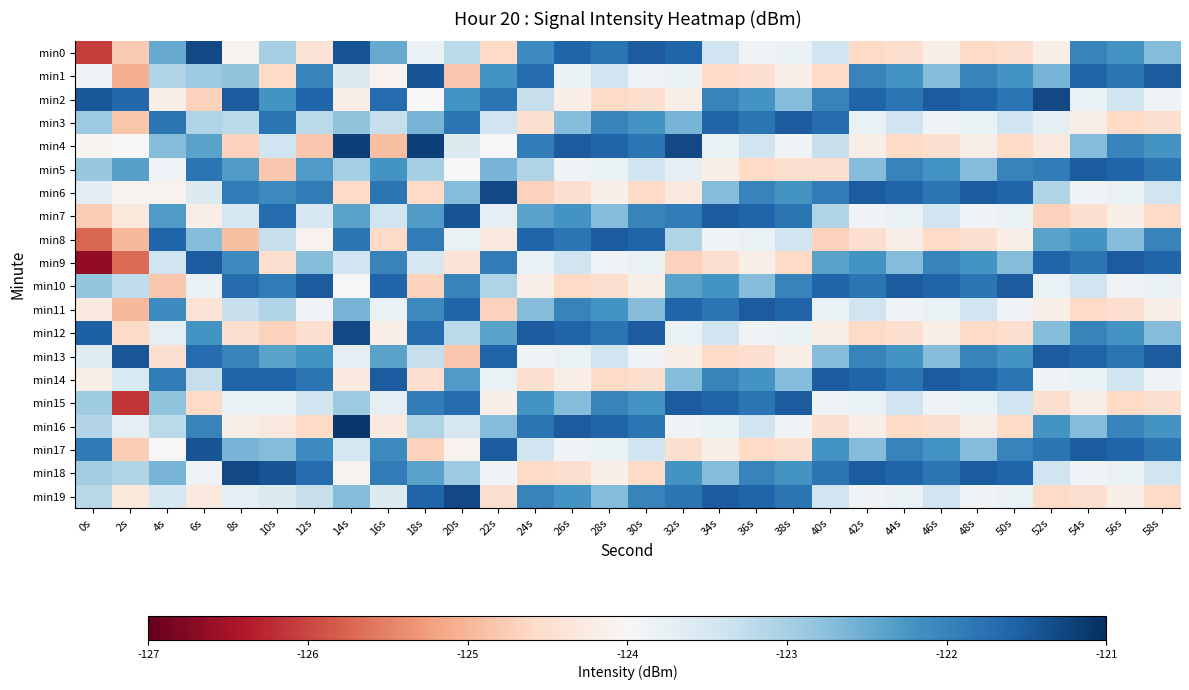

Reading right to left, extract all data points from this chart.

min0: 58s=-122.7	56s=-122.2	54s=-122.0	52s=-124.2	50s=-124.5	48s=-124.6	46s=-124.2	44s=-124.5	42s=-124.6	40s=-123.4	38s=-123.8	36s=-123.9	34s=-123.4	32s=-121.6	30s=-121.5	28s=-121.8	26s=-121.6	24s=-122.1	22s=-124.6	20s=-123.2	18s=-123.8	16s=-122.5	14s=-121.4	12s=-124.4	10s=-123.0	8s=-124.1	6s=-121.3	4s=-122.5	2s=-124.8	0s=-126.1
min1: 58s=-121.5	56s=-121.8	54s=-121.6	52s=-122.6	50s=-122.2	48s=-122.0	46s=-122.7	44s=-122.2	42s=-122.0	40s=-124.6	38s=-124.2	36s=-124.5	34s=-124.6	32s=-123.8	30s=-123.9	28s=-123.4	26s=-123.8	24s=-121.7	22s=-122.2	20s=-124.8	18s=-121.4	16s=-124.1	14s=-123.6	12s=-122.0	10s=-124.6	8s=-122.8	6s=-122.9	4s=-123.1	2s=-125.1	0s=-123.9
min2: 58s=-123.9	56s=-123.4	54s=-123.8	52s=-121.3	50s=-121.8	48s=-121.6	46s=-121.5	44s=-121.8	42s=-121.6	40s=-122.0	38s=-122.7	36s=-122.2	34s=-122.0	32s=-124.2	30s=-124.5	28s=-124.6	26s=-124.2	24s=-123.3	22s=-121.8	20s=-122.2	18s=-124.0	16s=-121.7	14s=-124.2	12s=-121.6	10s=-122.2	8s=-121.5	6s=-124.7	4s=-124.2	2s=-121.6	0s=-121.5
min3: 58s=-124.5	56s=-124.6	54s=-124.2	52s=-123.7	50s=-123.4	48s=-123.8	46s=-123.9	44s=-123.4	42s=-123.8	40s=-121.7	38s=-121.5	36s=-121.8	34s=-121.6	32s=-122.6	30s=-122.2	28s=-122.0	26s=-122.7	24s=-124.5	22s=-123.4	20s=-121.8	18s=-122.6	16s=-123.3	14s=-122.8	12s=-123.2	10s=-121.8	8s=-123.2	6s=-123.1	4s=-121.8	2s=-124.8	0s=-122.9
min4: 58s=-122.2	56s=-122.0	54s=-122.7	52s=-124.3	50s=-124.6	48s=-124.2	46s=-124.5	44s=-124.6	42s=-124.2	40s=-123.3	38s=-123.9	36s=-123.4	34s=-123.8	32s=-121.3	30s=-121.8	28s=-121.6	26s=-121.5	24s=-121.9	22s=-124.0	20s=-123.6	18s=-121.2	16s=-124.9	14s=-121.2	12s=-124.8	10s=-123.4	8s=-124.7	6s=-122.4	4s=-122.7	2s=-124.0	0s=-124.1
min5: 58s=-121.8	56s=-121.6	54s=-121.5	52s=-121.9	50s=-122.0	48s=-122.7	46s=-122.2	44s=-122.0	42s=-122.7	40s=-124.5	38s=-124.5	36s=-124.6	34s=-124.2	32s=-123.7	30s=-123.4	28s=-123.8	26s=-123.9	24s=-123.1	22s=-122.6	20s=-124.0	18s=-123.0	16s=-122.2	14s=-123.0	12s=-122.3	10s=-124.8	8s=-122.3	6s=-121.8	4s=-123.9	2s=-122.4	0s=-122.9
min6: 58s=-123.4	56s=-123.8	54s=-123.9	52s=-123.1	50s=-121.6	48s=-121.5	46s=-121.8	44s=-121.6	42s=-121.5	40s=-121.9	38s=-122.2	36s=-122.0	34s=-122.7	32s=-124.3	30s=-124.6	28s=-124.2	26s=-124.5	24s=-124.7	22s=-121.3	20s=-122.7	18s=-124.6	16s=-121.8	14s=-124.6	12s=-121.9	10s=-122.1	8s=-121.9	6s=-123.6	4s=-124.1	2s=-124.1	0s=-123.7
min7: 58s=-124.6	56s=-124.2	54s=-124.5	52s=-124.7	50s=-123.8	48s=-123.9	46s=-123.4	44s=-123.8	42s=-123.9	40s=-123.1	38s=-121.8	36s=-121.6	34s=-121.5	32s=-121.9	30s=-122.0	28s=-122.7	26s=-122.2	24s=-122.4	22s=-123.7	20s=-121.4	18s=-122.3	16s=-123.4	14s=-122.4	12s=-123.5	10s=-121.7	8s=-123.5	6s=-124.2	4s=-122.3	2s=-124.3	0s=-124.8
min8: 58s=-122.0	56s=-122.7	54s=-122.2	52s=-122.4	50s=-124.2	48s=-124.5	46s=-124.6	44s=-124.2	42s=-124.5	40s=-124.7	38s=-123.4	36s=-123.8	34s=-123.9	32s=-123.1	30s=-121.6	28s=-121.5	26s=-121.8	24s=-121.6	22s=-124.3	20s=-123.8	18s=-121.9	16s=-124.6	14s=-121.8	12s=-124.1	10s=-123.3	8s=-124.9	6s=-122.7	4s=-121.6	2s=-125.0	0s=-125.7
min9: 58s=-121.6	56s=-121.5	54s=-121.8	52s=-121.6	50s=-122.7	48s=-122.2	46s=-122.0	44s=-122.7	42s=-122.2	40s=-122.4	38s=-124.6	36s=-124.2	34s=-124.5	32s=-124.7	30s=-123.8	28s=-123.9	26s=-123.4	24s=-123.8	22s=-121.9	20s=-124.4	18s=-123.5	16s=-122.0	14s=-123.4	12s=-122.7	10s=-124.5	8s=-122.1	6s=-121.5	4s=-123.4	2s=-125.7	0s=-126.7
min10: 58s=-123.8	56s=-123.9	54s=-123.4	52s=-123.8	50s=-121.5	48s=-121.8	46s=-121.6	44s=-121.5	42s=-121.8	40s=-121.6	38s=-122.0	36s=-122.7	34s=-122.2	32s=-122.4	30s=-124.2	28s=-124.5	26s=-124.6	24s=-124.2	22s=-123.1	20s=-122.0	18s=-124.7	16s=-121.6	14s=-124.0	12s=-121.5	10s=-121.9	8s=-121.7	6s=-123.8	4s=-124.8	2s=-123.2	0s=-122.8
min11: 58s=-124.2	56s=-124.5	54s=-124.6	52s=-124.2	50s=-123.9	48s=-123.4	46s=-123.8	44s=-123.9	42s=-123.4	40s=-123.8	38s=-121.6	36s=-121.5	34s=-121.8	32s=-121.6	30s=-122.7	28s=-122.2	26s=-122.0	24s=-122.7	22s=-124.7	20s=-121.6	18s=-122.1	16s=-123.8	14s=-122.6	12s=-123.9	10s=-123.1	8s=-123.3	6s=-124.4	4s=-122.1	2s=-125.0	0s=-124.3
min12: 58s=-122.7	56s=-122.2	54s=-122.0	52s=-122.7	50s=-124.5	48s=-124.6	46s=-124.2	44s=-124.5	42s=-124.6	40s=-124.2	38s=-123.8	36s=-123.9	34s=-123.4	32s=-123.8	30s=-121.5	28s=-121.8	26s=-121.6	24s=-121.5	22s=-122.4	20s=-123.2	18s=-121.7	16s=-124.2	14s=-121.3	12s=-124.5	10s=-124.7	8s=-124.5	6s=-122.2	4s=-123.7	2s=-124.6	0s=-121.6
min13: 58s=-121.5	56s=-121.8	54s=-121.6	52s=-121.5	50s=-122.2	48s=-122.0	46s=-122.7	44s=-122.2	42s=-122.0	40s=-122.7	38s=-124.2	36s=-124.5	34s=-124.6	32s=-124.2	30s=-123.9	28s=-123.4	26s=-123.8	24s=-123.9	22s=-121.6	20s=-124.8	18s=-123.3	16s=-122.4	14s=-123.7	12s=-122.2	10s=-122.4	8s=-122.0	6s=-121.7	4s=-124.5	2s=-121.4	0s=-123.6
min14: 58s=-123.9	56s=-123.4	54s=-123.8	52s=-123.9	50s=-121.8	48s=-121.6	46s=-121.5	44s=-121.8	42s=-121.6	40s=-121.5	38s=-122.7	36s=-122.2	34s=-122.0	32s=-122.7	30s=-124.5	28s=-124.6	26s=-124.2	24s=-124.5	22s=-123.8	20s=-122.3	18s=-124.5	16s=-121.5	14s=-124.3	12s=-121.8	10s=-121.6	8s=-121.6	6s=-123.3	4s=-121.9	2s=-123.5	0s=-124.2
min15: 58s=-124.5	56s=-124.6	54s=-124.2	52s=-124.5	50s=-123.4	48s=-123.8	46s=-123.9	44s=-123.4	42s=-123.8	40s=-123.9	38s=-121.5	36s=-121.8	34s=-121.6	32s=-121.5	30s=-122.2	28s=-122.0	26s=-122.7	24s=-122.2	22s=-124.2	20s=-121.7	18s=-121.9	16s=-123.7	14s=-122.9	12s=-123.4	10s=-123.8	8s=-123.8	6s=-124.6	4s=-122.8	2s=-126.1	0s=-122.9
min16: 58s=-122.2	56s=-122.0	54s=-122.7	52s=-122.2	50s=-124.6	48s=-124.2	46s=-124.5	44s=-124.6	42s=-124.2	40s=-124.5	38s=-123.9	36s=-123.4	34s=-123.8	32s=-123.9	30s=-121.8	28s=-121.6	26s=-121.5	24s=-121.8	22s=-122.7	20s=-123.5	18s=-123.1	16s=-124.3	14s=-121.1	12s=-124.6	10s=-124.3	8s=-124.2	6s=-122.0	4s=-123.2	2s=-123.7	0s=-123.1
min17: 58s=-121.8	56s=-121.6	54s=-121.5	52s=-121.8	50s=-122.0	48s=-122.7	46s=-122.2	44s=-122.0	42s=-122.7	40s=-122.2	38s=-124.5	36s=-124.6	34s=-124.2	32s=-124.5	30s=-123.4	28s=-123.8	26s=-123.9	24s=-123.4	22s=-121.5	20s=-124.1	18s=-124.7	16s=-122.1	14s=-123.5	12s=-122.1	10s=-122.7	8s=-122.6	6s=-121.4	4s=-124.0	2s=-124.7	0s=-121.9
min18: 58s=-123.4	56s=-123.8	54s=-123.9	52s=-123.4	50s=-121.6	48s=-121.5	46s=-121.8	44s=-121.6	42s=-121.5	40s=-121.8	38s=-122.2	36s=-122.0	34s=-122.7	32s=-122.2	30s=-124.6	28s=-124.2	26s=-124.5	24s=-124.6	22s=-123.9	20s=-122.9	18s=-122.4	16s=-121.9	14s=-124.1	12s=-121.7	10s=-121.4	8s=-121.3	6s=-123.9	4s=-122.6	2s=-123.1	0s=-123.0
min19: 58s=-124.6	56s=-124.2	54s=-124.5	52s=-124.6	50s=-123.8	48s=-123.9	46s=-123.4	44s=-123.8	42s=-123.9	40s=-123.4	38s=-121.8	36s=-121.6	34s=-121.5	32s=-121.8	30s=-122.0	28s=-122.7	26s=-122.2	24s=-122.0	22s=-124.5	20s=-121.3	18s=-121.6	16s=-123.6	14s=-122.7	12s=-123.3	10s=-123.6	8s=-123.7	6s=-124.3	4s=-123.5	2s=-124.3	0s=-123.2